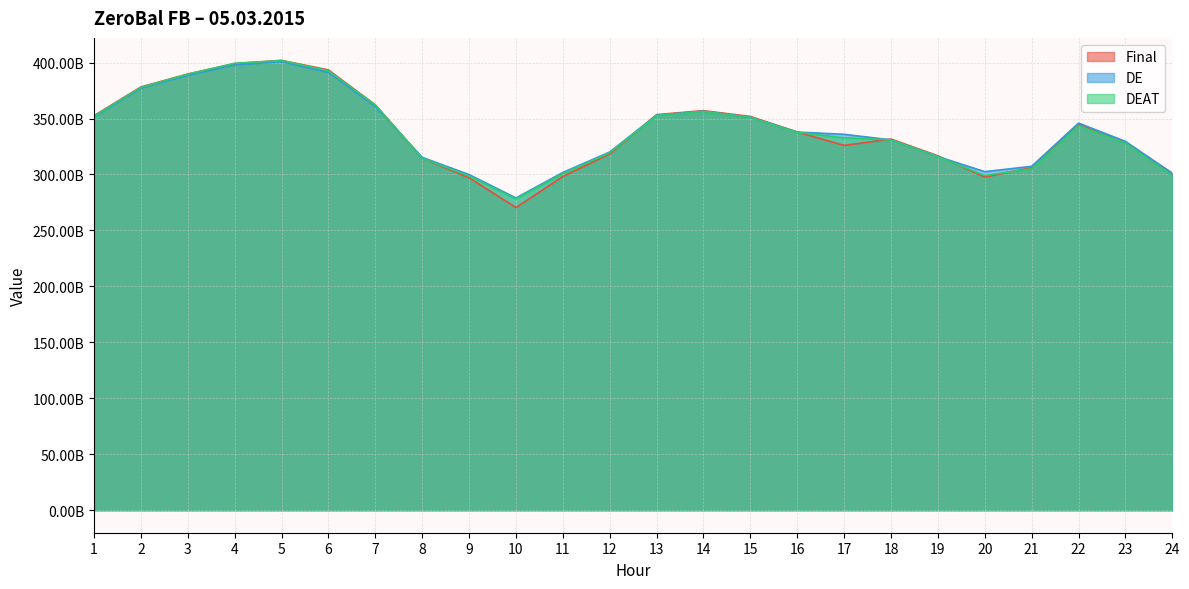

What is the sum of all DE values?

8152220962557